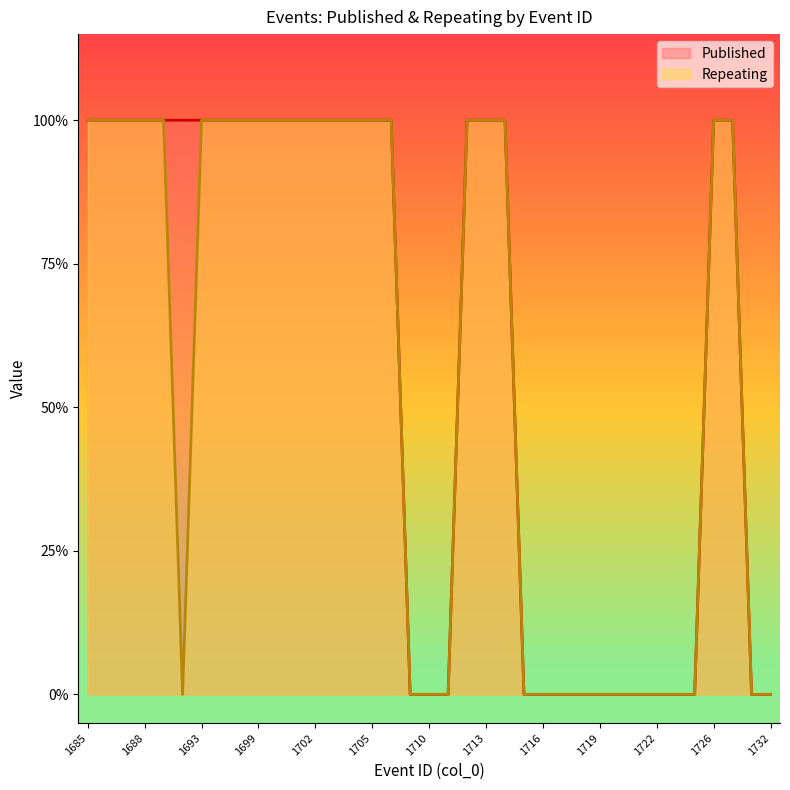

Which category has the lowest value across all series?

1708